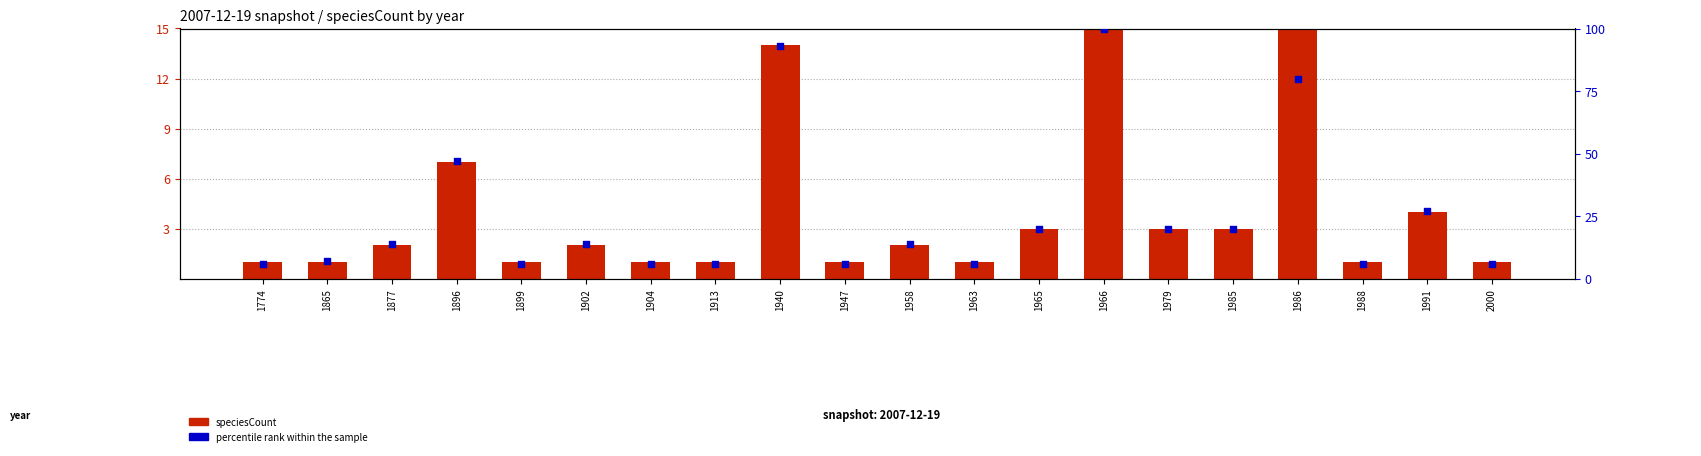

Which series reaches the minimum Y coordinate?

speciesCount